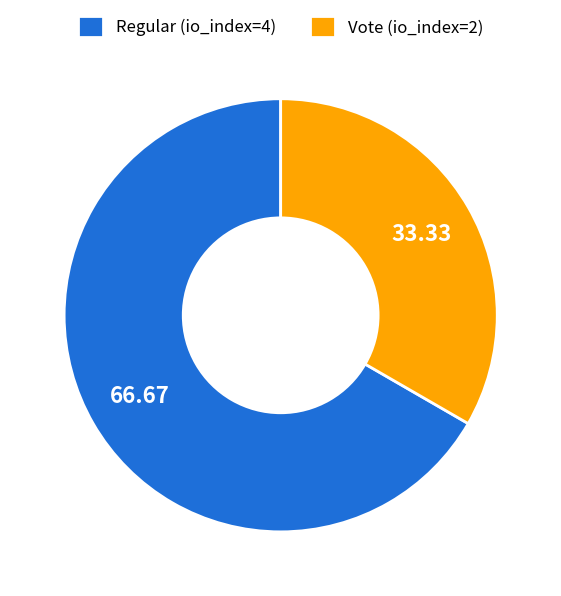

True or false: Vote (io_index=2) accounts for 33% of the total.

True